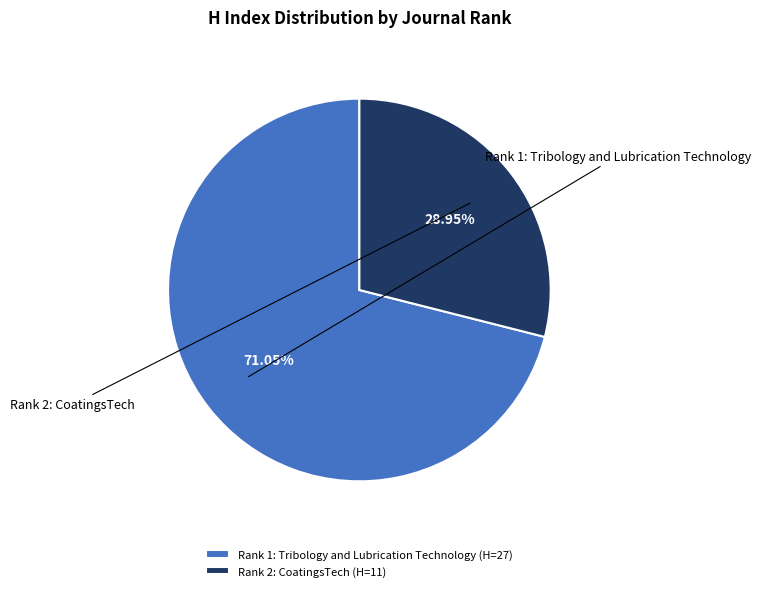

To the nearest percent, what portion does Rank 1: Tribology and Lubrication Technology represent?

71%